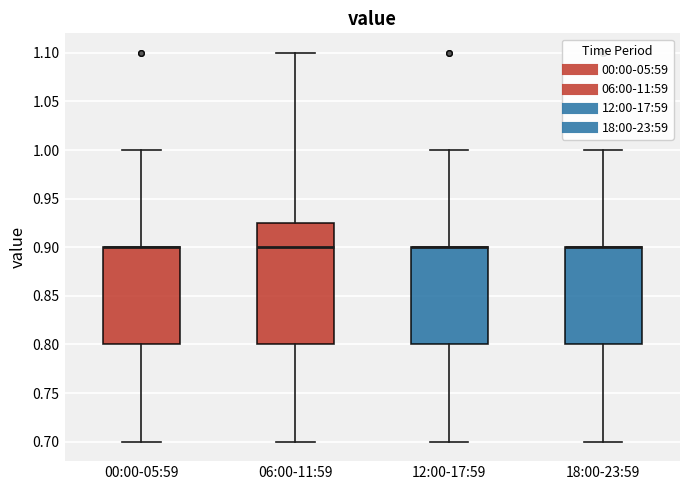

Reading left to right, transcribe this box plot: for each box, give where its median line is, the range the box spans, and where its two whiskers end, as read against the y-axis. The values are not printed on the chart, so give them approximately, as read against the axis.

00:00-05:59: median 0.900 (drawn on the box's upper edge), box 0.800 to 0.900, whiskers 0.700 to 1.000
06:00-11:59: median 0.900, box 0.800 to 0.925, whiskers 0.700 to 1.100
12:00-17:59: median 0.900 (drawn on the box's upper edge), box 0.800 to 0.900, whiskers 0.700 to 1.000
18:00-23:59: median 0.900 (drawn on the box's upper edge), box 0.800 to 0.900, whiskers 0.700 to 1.000